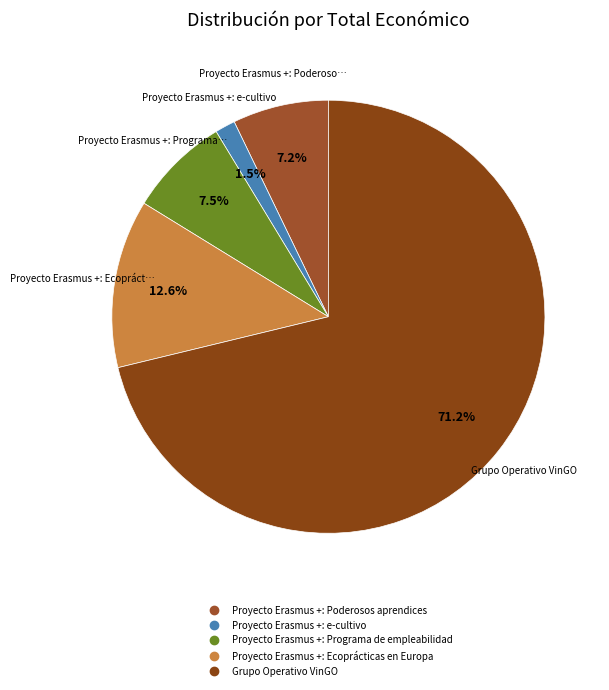

What percentage do Proyecto Erasmus +: Programa de empleabilidad and Proyecto Erasmus +: Poderosos aprendices together represent?

14.7%